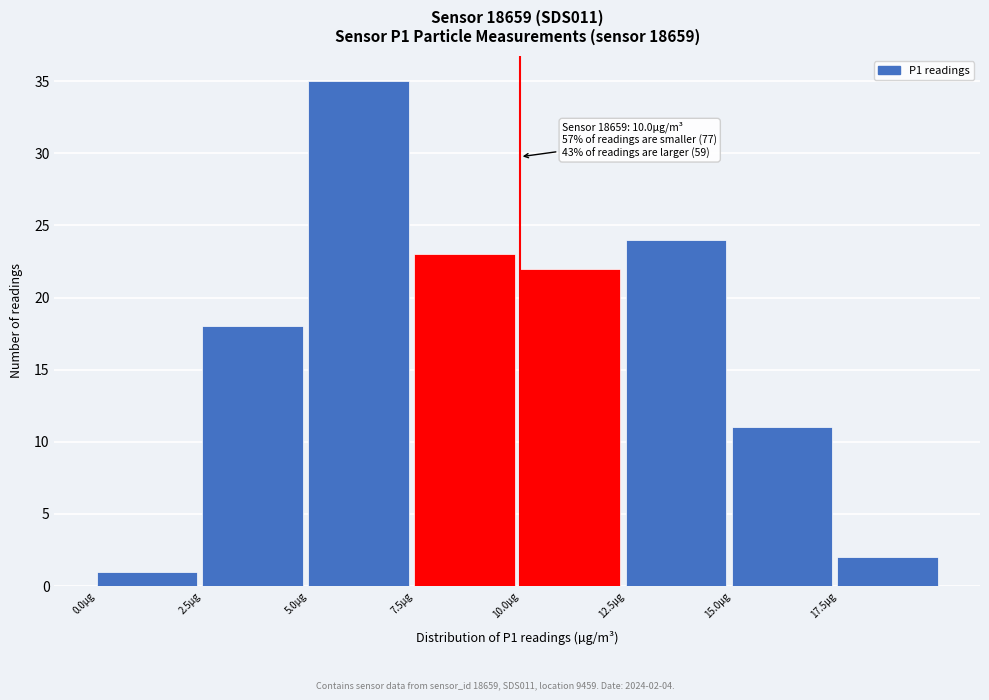

Over which range of the x-axis is the bar tallest?

5.0 to 7.5